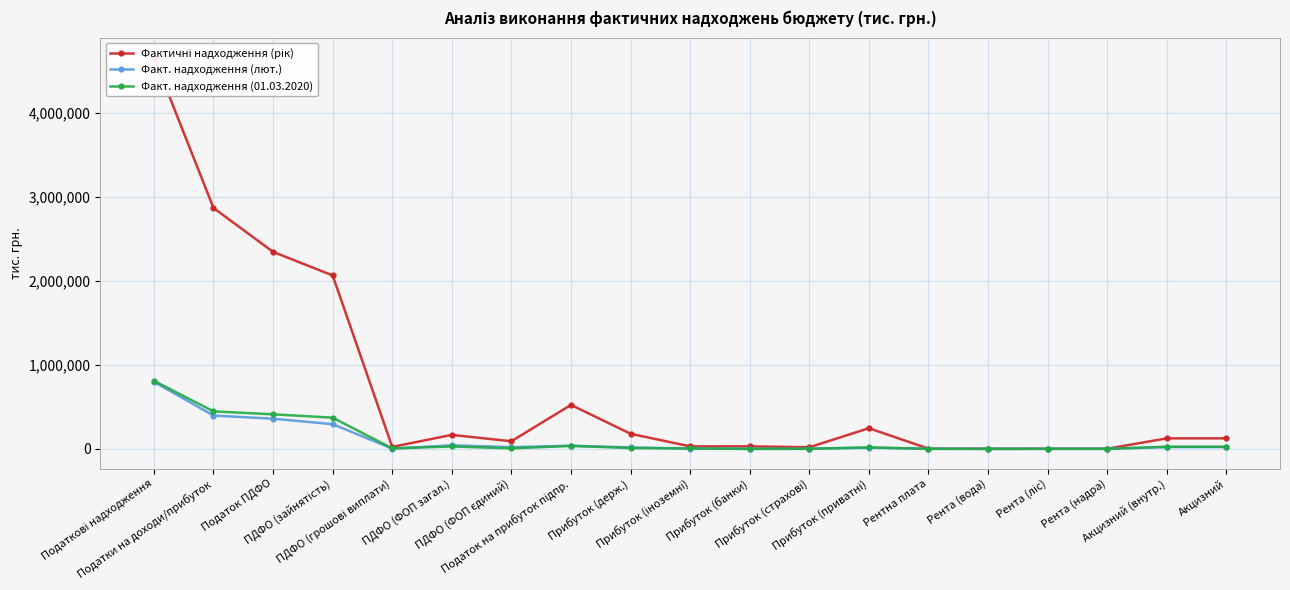

Reading right to left, transcribe all the data shown in this chart.

Фактичні надходження (рік): Акцизний=124977.1	Акцизний (внутр.)=124977.1	Рента (надра)=1386.3	Рента (ліс)=1121.4	Рента (вода)=56.1	Рентна плата=2568.8	Прибуток (приватні)=245909.5	Прибуток (страхові)=18968.0	Прибуток (банки)=29799.7	Прибуток (іноземні)=29344.8	Прибуток (держ.)=179949.2	Податок на прибуток підпр.=523011.8	ПДФО (ФОП єдиний)=90829.4	ПДФО (ФОП загал.)=166136.6	ПДФО (грошові виплати)=23361.3	ПДФО (зайнятість)=2064440.3	Податок ПДФО=2344837.8	Податки на доходи/прибуток=2867849.6	Податкові надходження=4661535.0
Факт. надходження (лют.): Акцизний=21476.3	Акцизний (внутр.)=21476.3	Рента (надра)=698.8	Рента (ліс)=304.9	Рента (вода)=26.0	Рентна плата=1031.8	Прибуток (приватні)=14889.7	Прибуток (страхові)=695.6	Прибуток (банки)=-980.0	Прибуток (іноземні)=2540.1	Прибуток (держ.)=16712.2	Податок на прибуток підпр.=37522.1	ПДФО (ФОП єдиний)=20186.0	ПДФО (ФОП загал.)=41987.9	ПДФО (грошові виплати)=2929.7	ПДФО (зайнятість)=293830.7	Податок ПДФО=358947.4	Податки на доходи/прибуток=396469.5	Податкові надходження=797787.2
Факт. надходження (01.03.2020): Акцизний=25575.5	Акцизний (внутр.)=25575.5	Рента (надра)=192.2	Рента (ліс)=282.9	Рента (вода)=65.8	Рентна плата=542.3	Прибуток (приватні)=16958.3	Прибуток (страхові)=1451.5	Прибуток (банки)=125.0	Прибуток (іноземні)=5541.5	Прибуток (держ.)=10088.2	Податок на прибуток підпр.=34965.3	ПДФО (ФОП єдиний)=5859.5	ПДФО (ФОП загал.)=28193.5	ПДФО (грошові виплати)=5534.2	ПДФО (зайнятість)=371547.3	Податок ПДФО=411105.0	Податки на доходи/прибуток=446070.4	Податкові надходження=810558.1